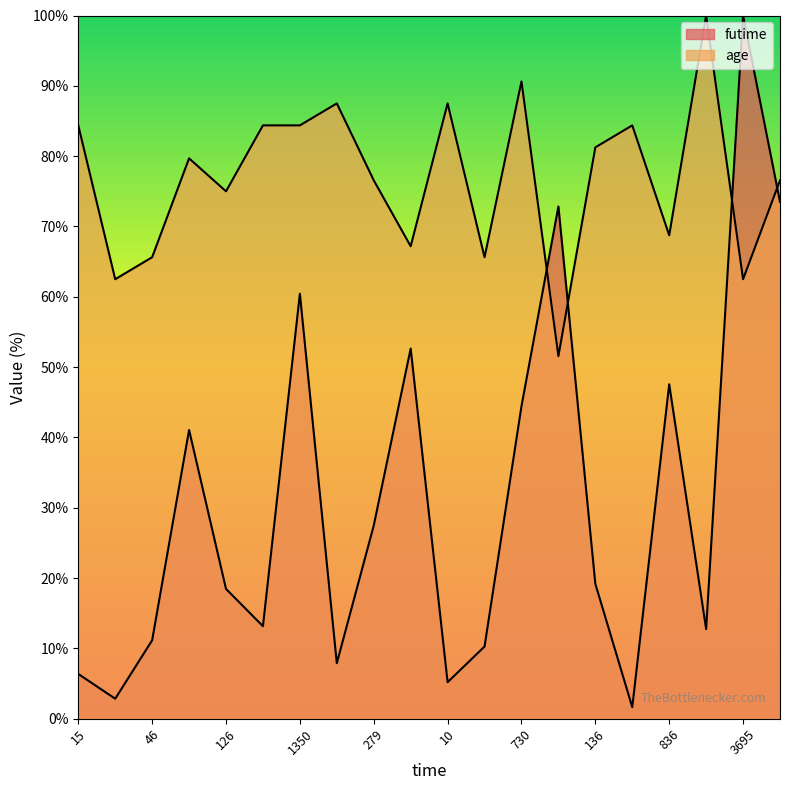

Rank the categories by futime value from highest to lowest.

3695, 1996, 1961, 1350, 1024, 836, 730, 623, 279, 136, 126, 64, 60, 46, 39, 23, 15, 10, 3, 1